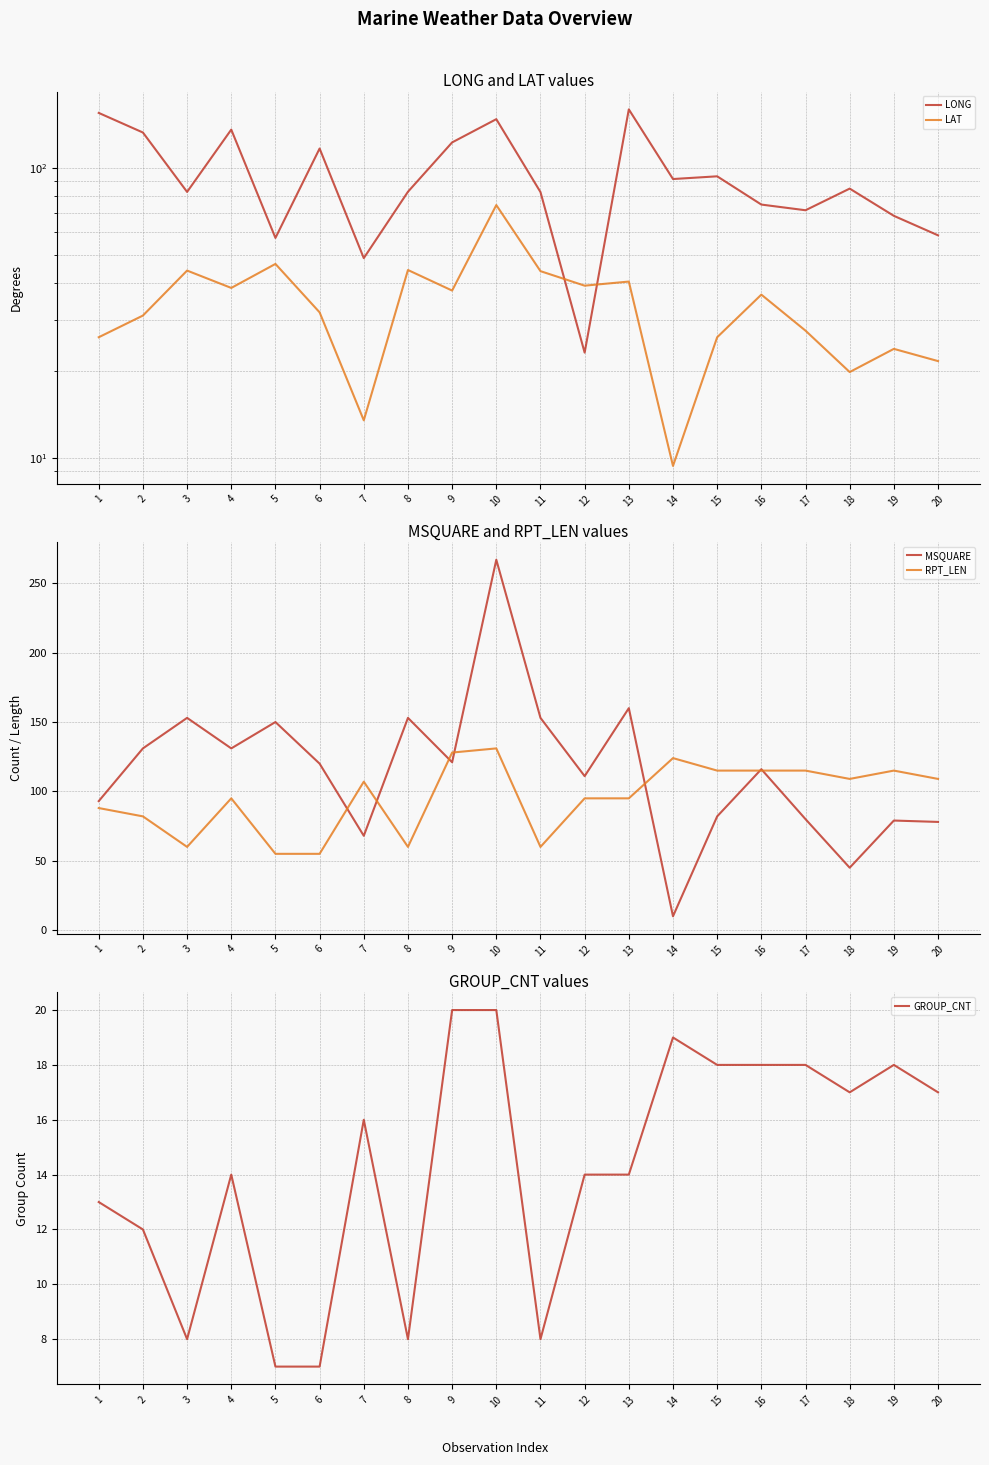

True or false: MSQUARE has more than 2 interior local peaks.

True